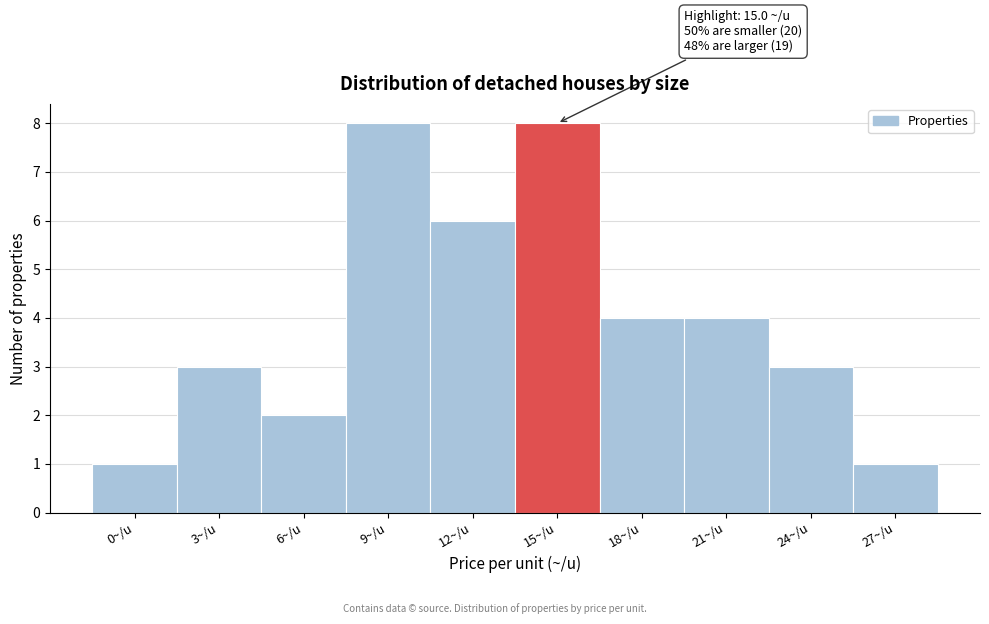

Reading left to right, extract all data points from this chart.

1	3	2	8	6	8	4	4	3	1